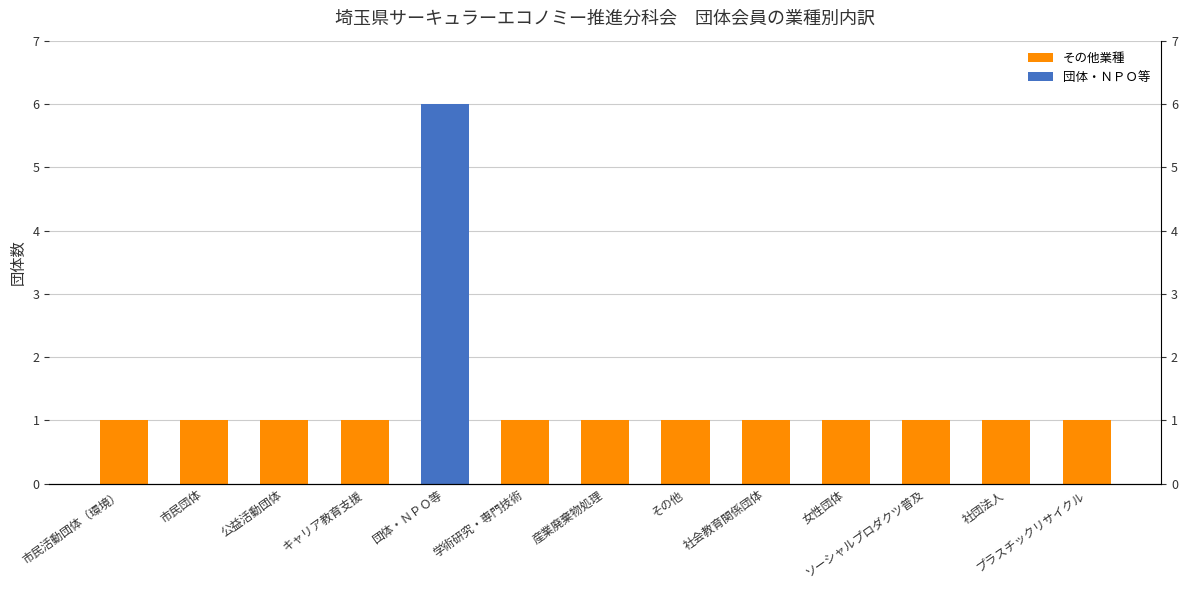

What is the greatest value displayed?

6